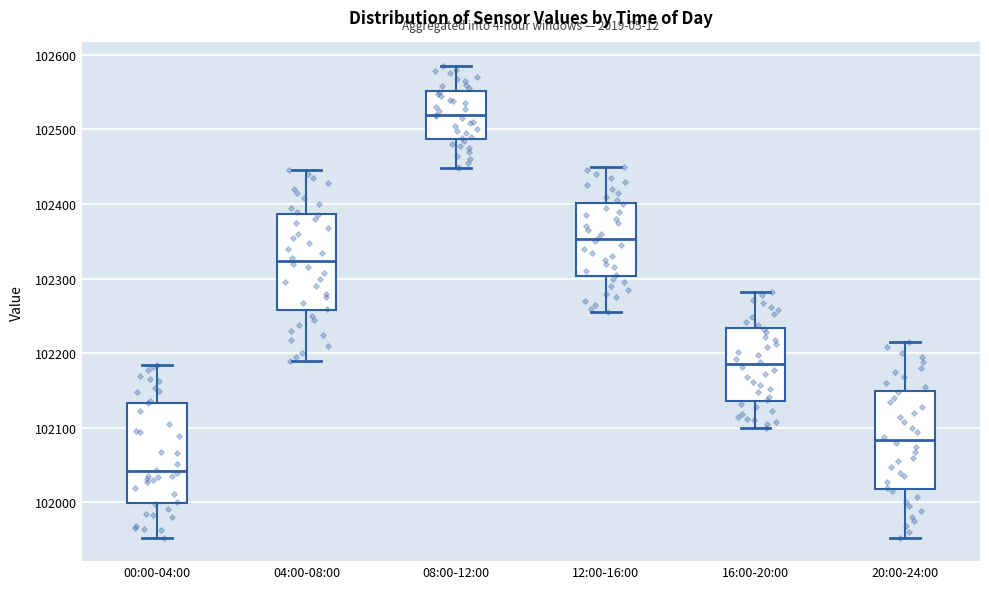

Reading left to right, read every box against the y-axis: the position of its median line, the range the box covers, and the ends of its whiskers. The values are not printed on the chart, so give them approximately, as read against the axis.

00:00-04:00: median 102040, box 102000 to 102130, whiskers 101950 to 102180
04:00-08:00: median 102320, box 102260 to 102390, whiskers 102190 to 102450
08:00-12:00: median 102520, box 102490 to 102550, whiskers 102450 to 102590
12:00-16:00: median 102350, box 102300 to 102400, whiskers 102260 to 102450
16:00-20:00: median 102190, box 102140 to 102230, whiskers 102100 to 102280
20:00-24:00: median 102080, box 102020 to 102150, whiskers 101950 to 102220